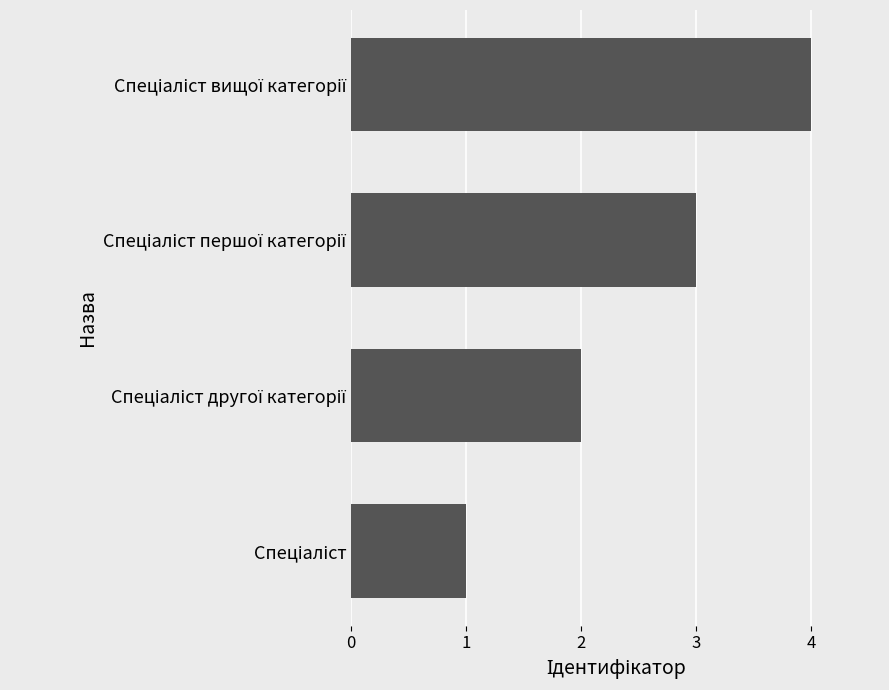

What is the difference between the maximum and minimum values?

3